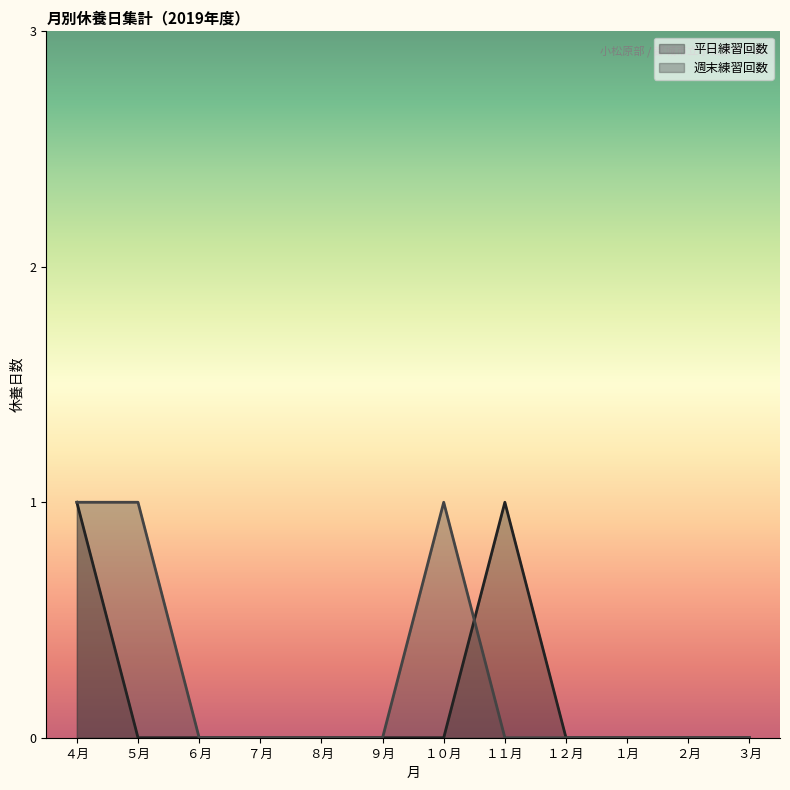

How many lines are shown in the chart?

2